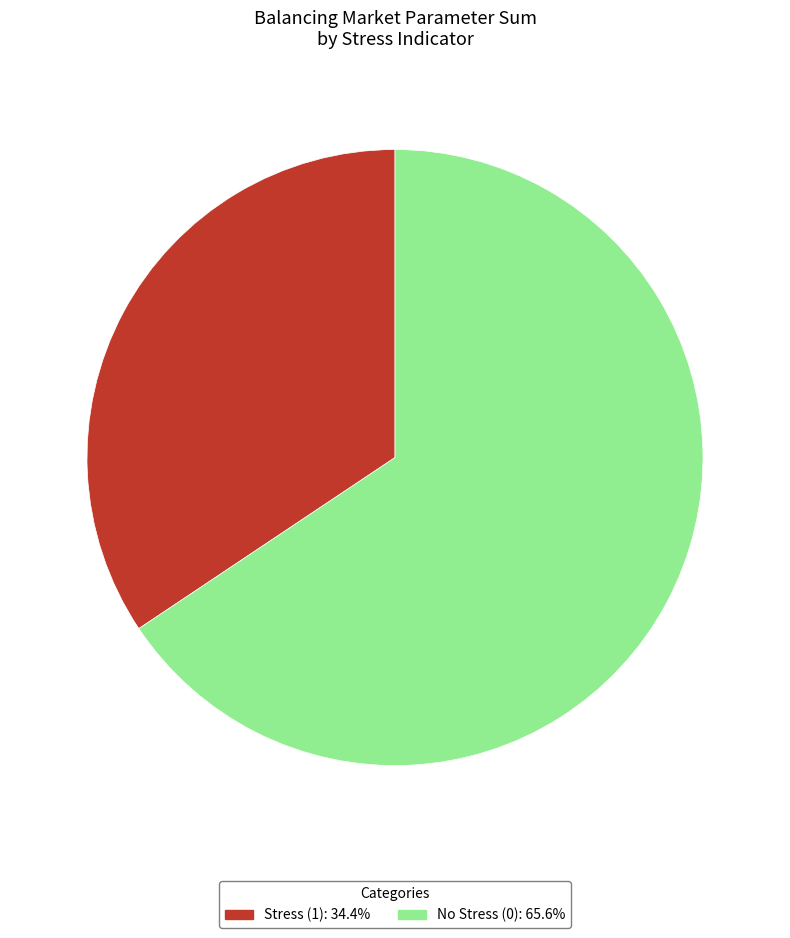

Is the sum of No Stress (0) and Stress (1) greater than half?

Yes